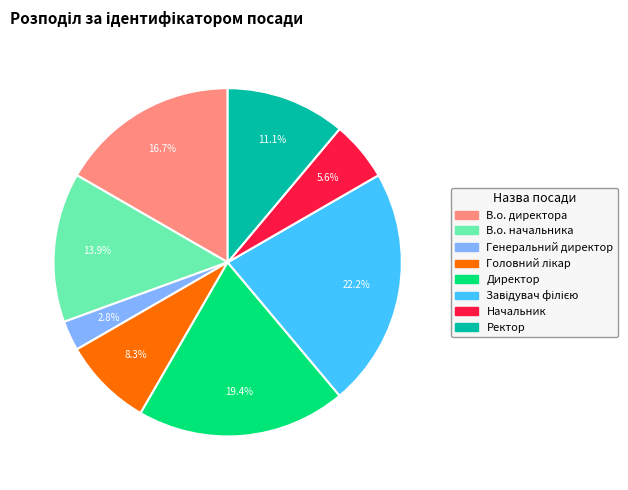

What is the ratio of the value at В.о. начальника to the value at Генеральний директор?

5.0